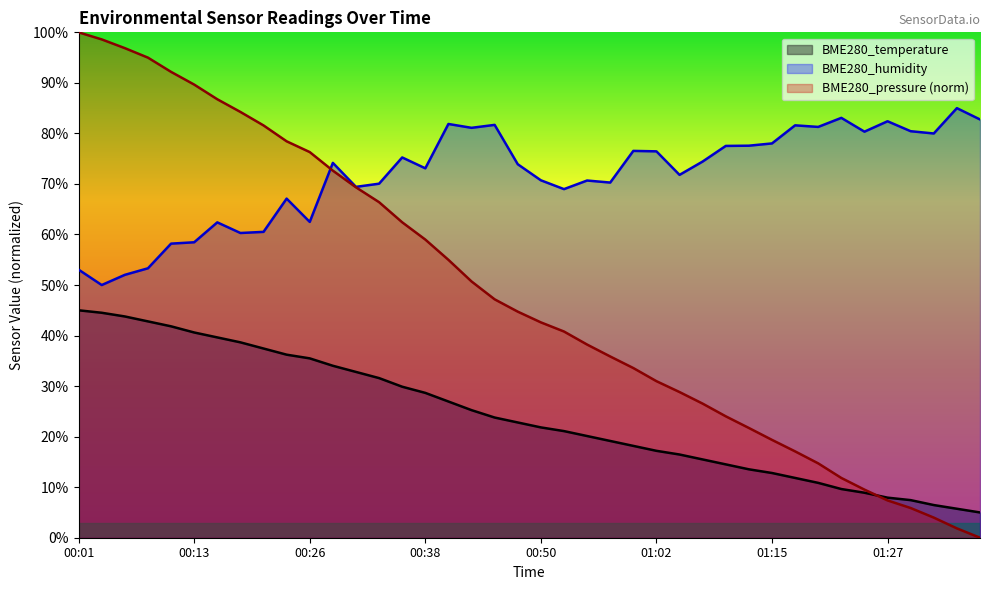

Reading left to right, extract all data points from this chart.

BME280_temperature: 45.0	44.5	43.8	42.8	41.8	40.6	39.6	38.7	37.4	36.2	35.5	34.0	32.8	31.6	29.9	28.7	27.0	25.2	23.8	22.8	21.8	21.1	20.1	19.1	18.2	17.2	16.5	15.5	14.5	13.5	12.8	11.8	10.9	9.6	8.9	7.9	7.4	6.5	5.7	5.0
BME280_humidity: 53.0	50.0	52.0	53.3	58.2	58.5	62.4	60.3	60.5	67.1	62.5	74.2	69.4	70.1	75.2	73.1	81.9	81.1	81.7	73.9	70.7	69.0	70.7	70.3	76.5	76.5	71.8	74.4	77.5	77.6	78.0	81.6	81.3	83.1	80.3	82.4	80.4	80.0	85.0	82.8
BME280_pressure: 100.0	98.6	96.9	95.0	92.2	89.7	86.8	84.2	81.6	78.4	76.3	72.6	69.3	66.4	62.4	59.0	55.0	50.7	47.2	44.7	42.6	40.8	38.2	35.9	33.6	31.0	28.8	26.5	24.0	21.7	19.4	17.1	14.7	11.8	9.5	7.4	5.9	4.0	1.8	0.0